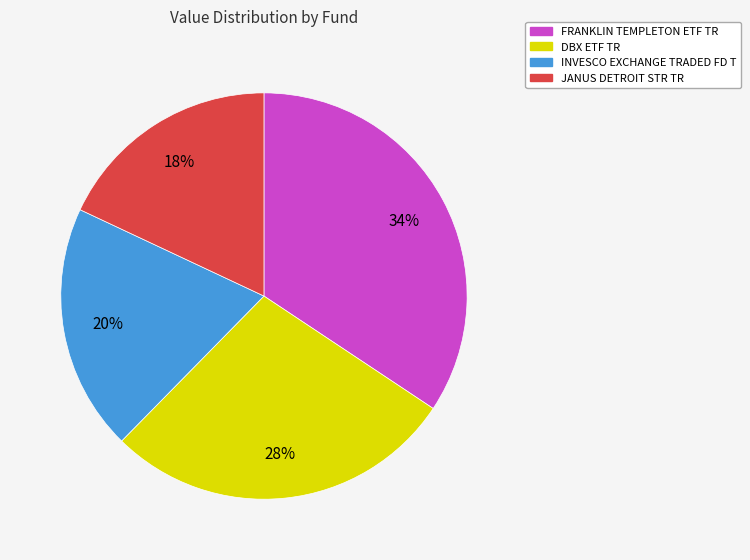

True or false: JANUS DETROIT STR TR accounts for 18% of the total.

True